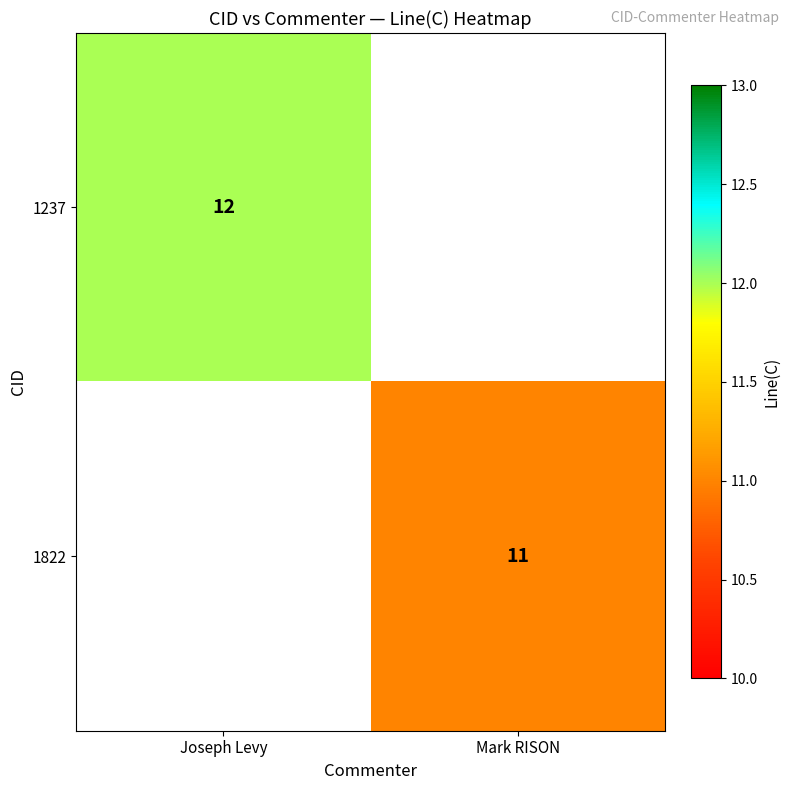

The 1822 series shows 3 at Mark RISON. True or false?

False